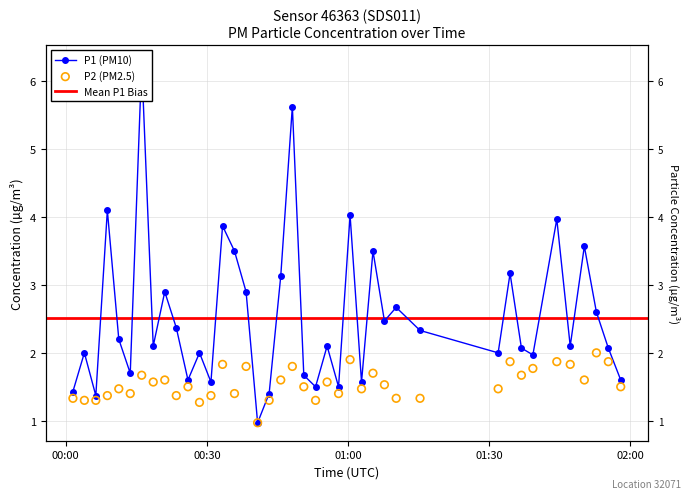

Is the value of P2 at 17 greater than the value of P1 at 24?

No